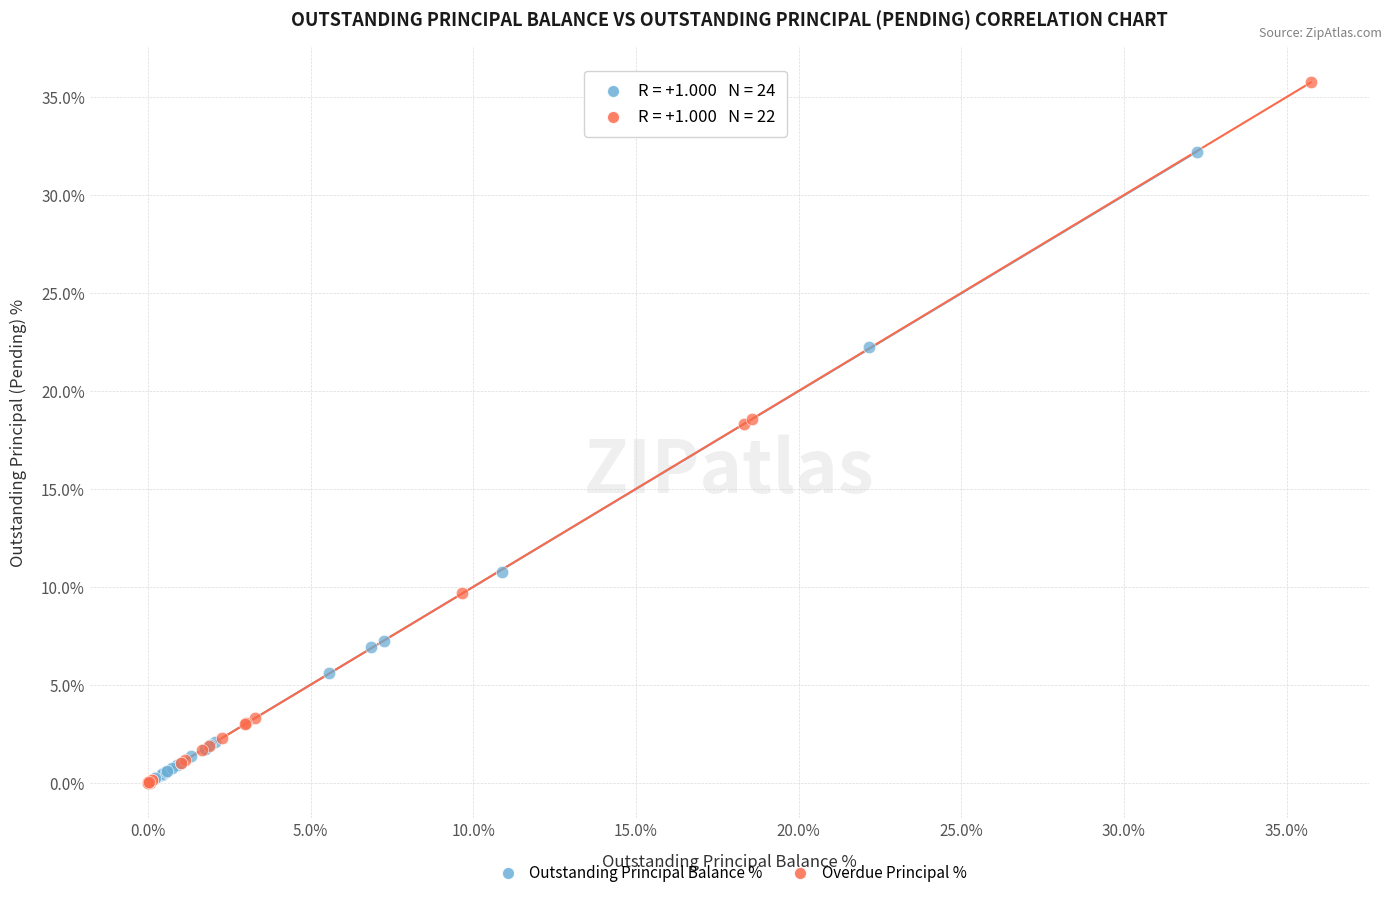

Which series reaches the maximum Y coordinate?

Overdue Principal %